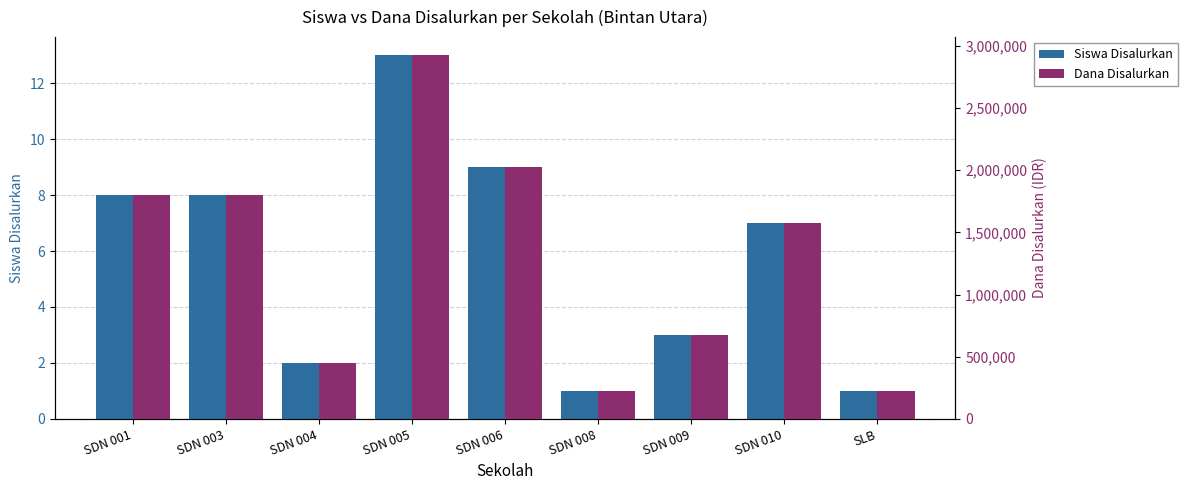

Reading left to right, list all the values displayed in this chart.

Siswa Disalurkan: SDN 001=8	SDN 003=8	SDN 004=2	SDN 005=13	SDN 006=9	SDN 008=1	SDN 009=3	SDN 010=7	SLB=1
Dana Disalurkan: SDN 001=1800000	SDN 003=1800000	SDN 004=450000	SDN 005=2925000	SDN 006=2025000	SDN 008=225000	SDN 009=675000	SDN 010=1575000	SLB=225000